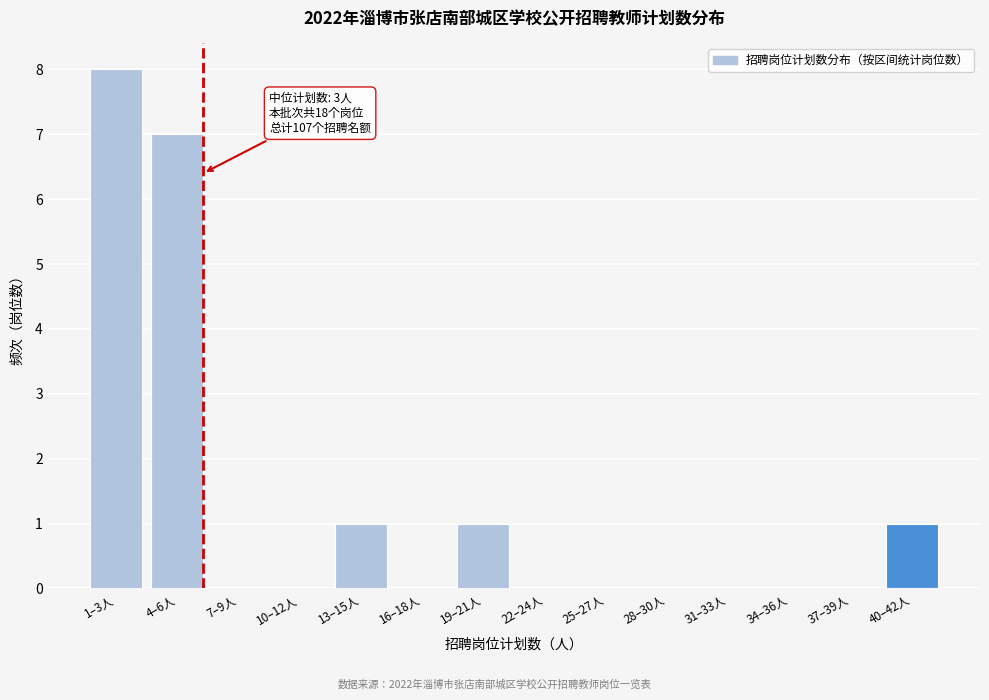

Reading left to right, what are all the values shown in this chart?

1–3人=8	4–6人=7	7–9人=0	10–12人=0	13–15人=1	16–18人=0	19–21人=1	22–24人=0	25–27人=0	28–30人=0	31–33人=0	34–36人=0	37–39人=0	40–42人=1